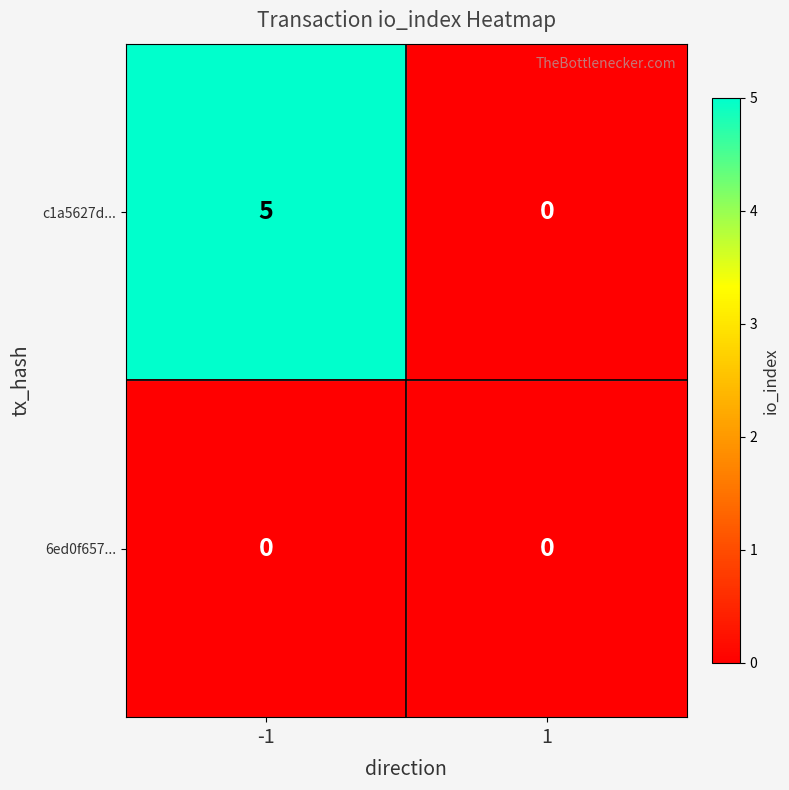

The c1a5627d... series shows 5 at -1. True or false?

True